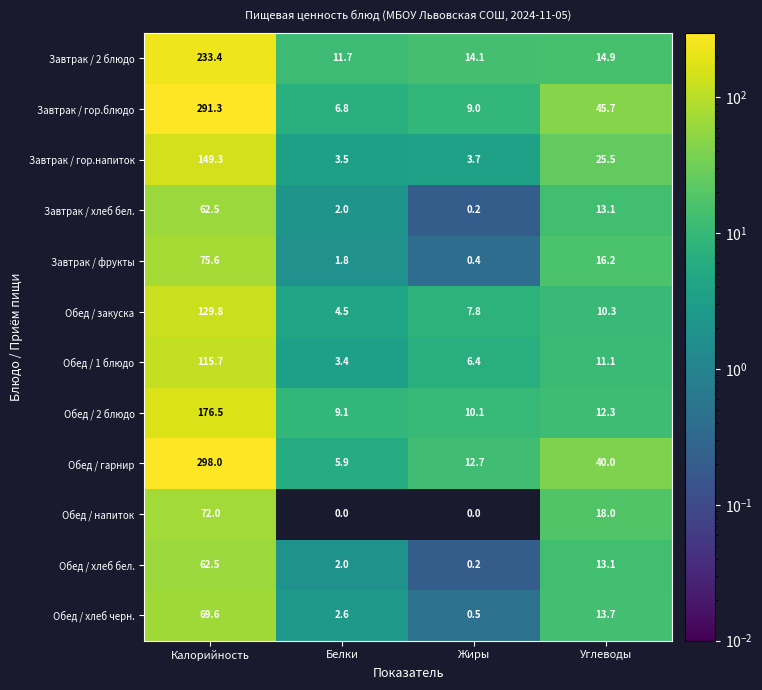

What is the maximum value shown in the chart?

298.0